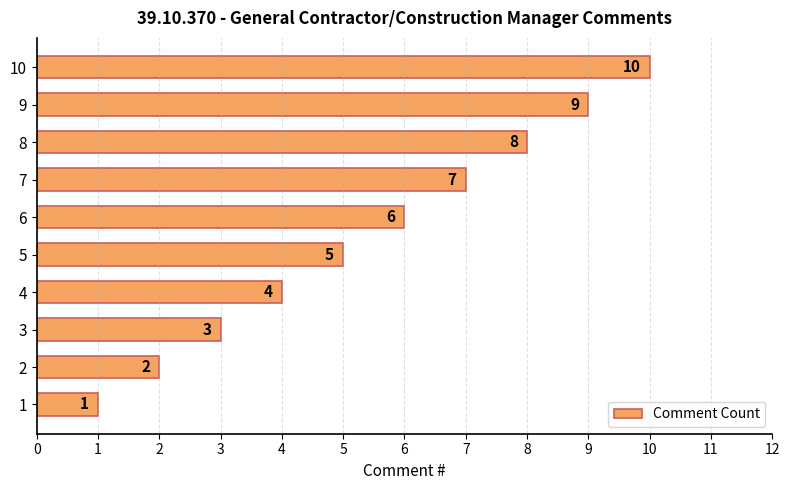

Which category has the highest value across all series?

10